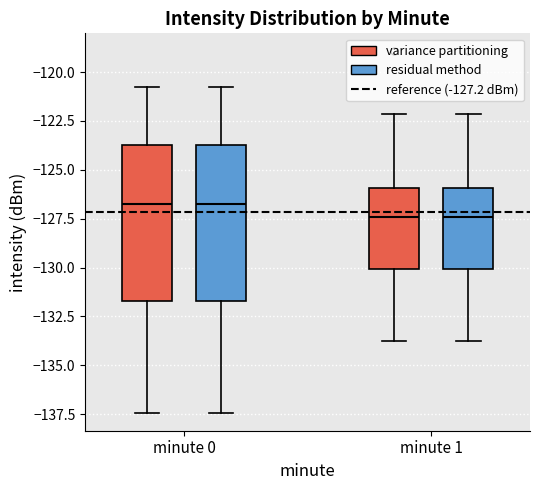

Where does the lower whisker of the box for minute 0 (residual method) end on the y-axis? The values are not printed on the chart, so give them approximately, as read against the axis.

-137.5